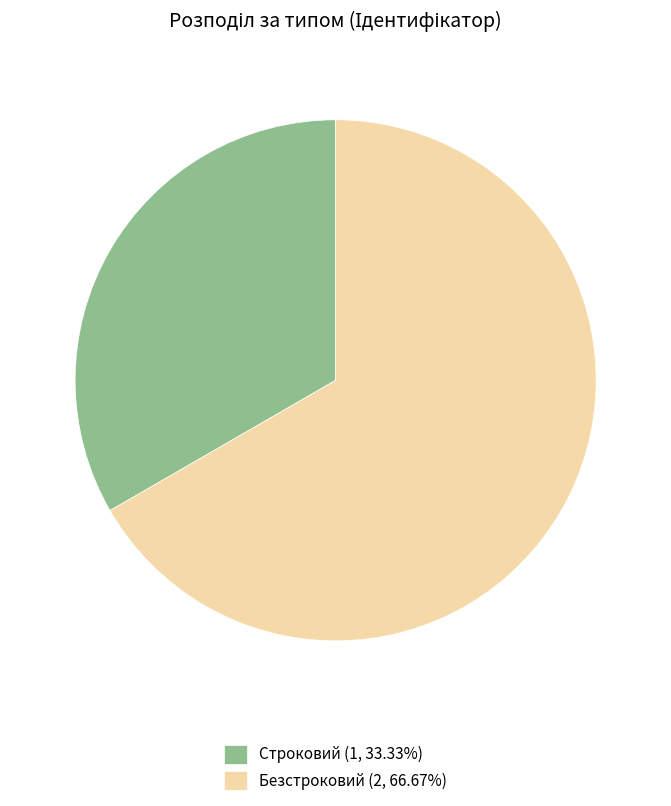

Is there any slice that represents more than half of the pie?

Yes